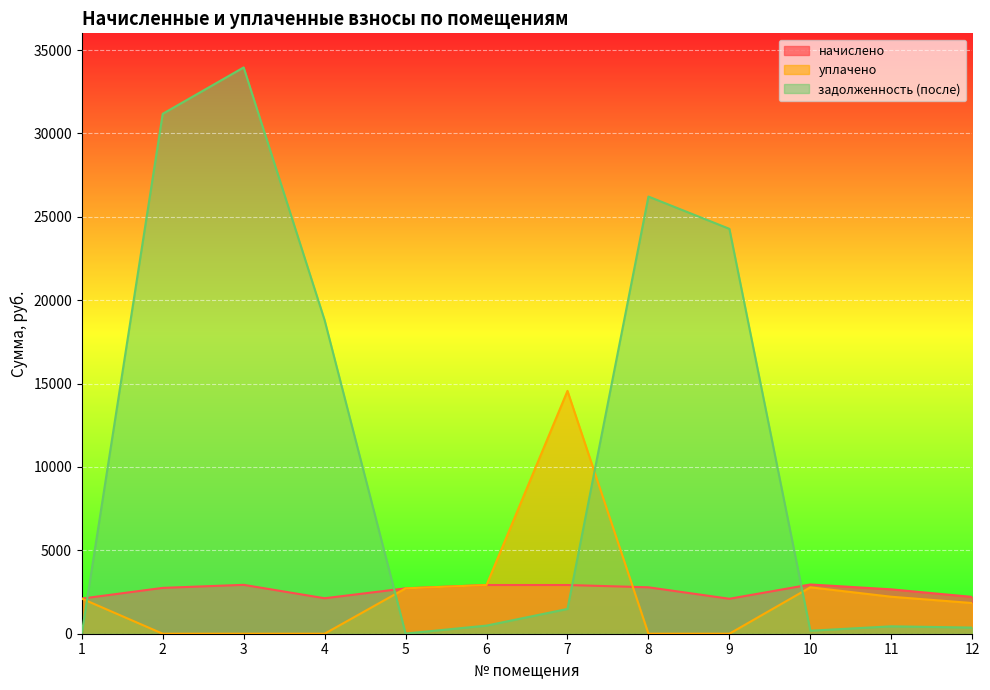

Reading left to right, what are all the values shown in this chart?

начислено: 1=2106.0	2=2748.4	3=2930.9	4=2127.1	5=2720.3	6=2920.3	7=2920.3	8=2783.5	9=2095.5	10=2951.9	11=2660.6	12=2207.8
уплачено: 1=2106.0	2=0.0	3=0.0	4=0.0	5=2719.5	6=2920.3	7=14561.5	8=0.0	9=0.0	10=2782.8	11=2217.2	12=1839.8
задолженность (после): 1=0.0	2=31174.1	3=33956.0	4=18800.9	5=9.2	6=486.7	7=1485.4	8=26213.1	9=24277.6	10=180.0	11=443.4	12=368.0